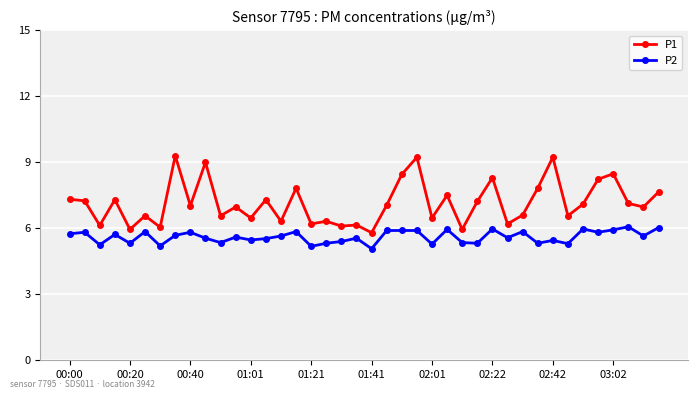

What is the sum of all P2 values?

224.5